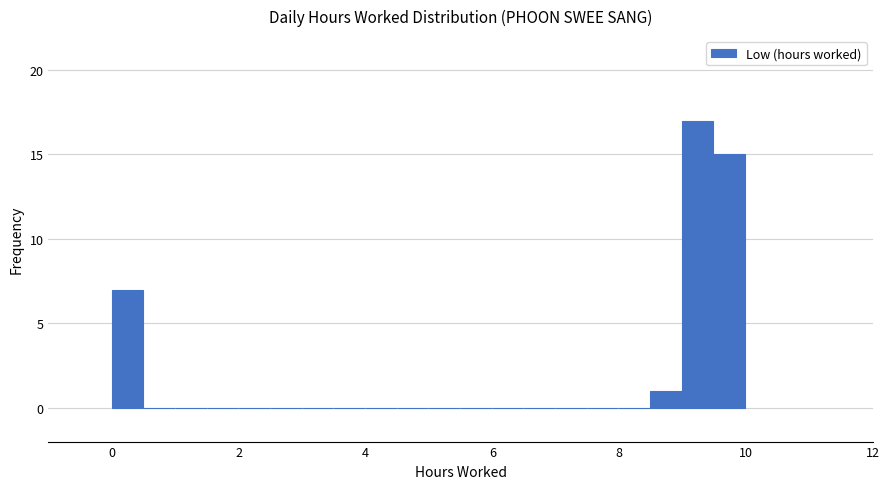

Around what value on the x-axis is the tallest bar? Give the approximate position of its centre, as read against the axis.

9.2